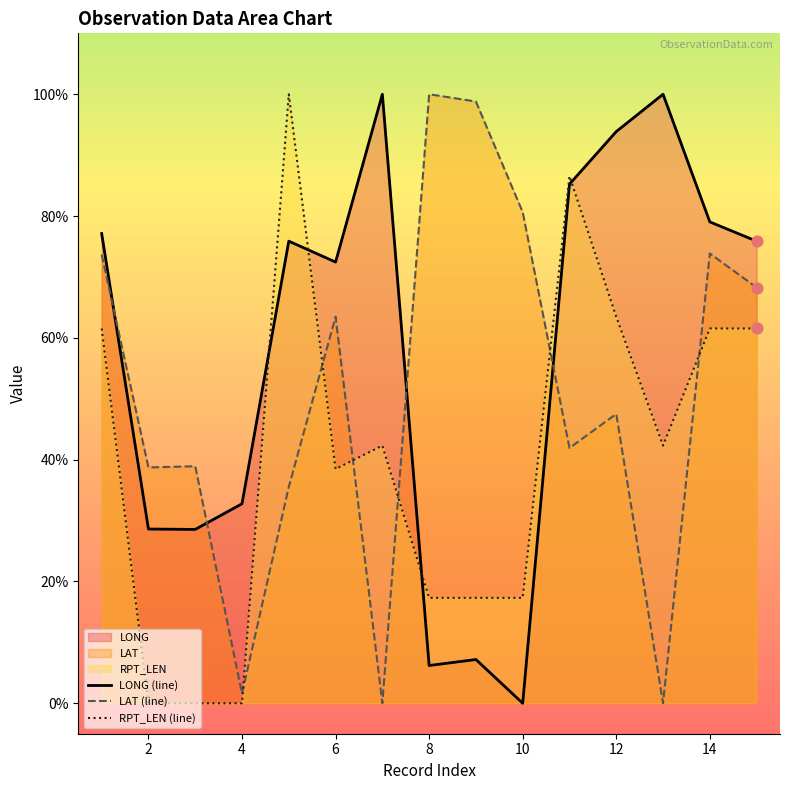

What is the total value across all series at 11?

213.7